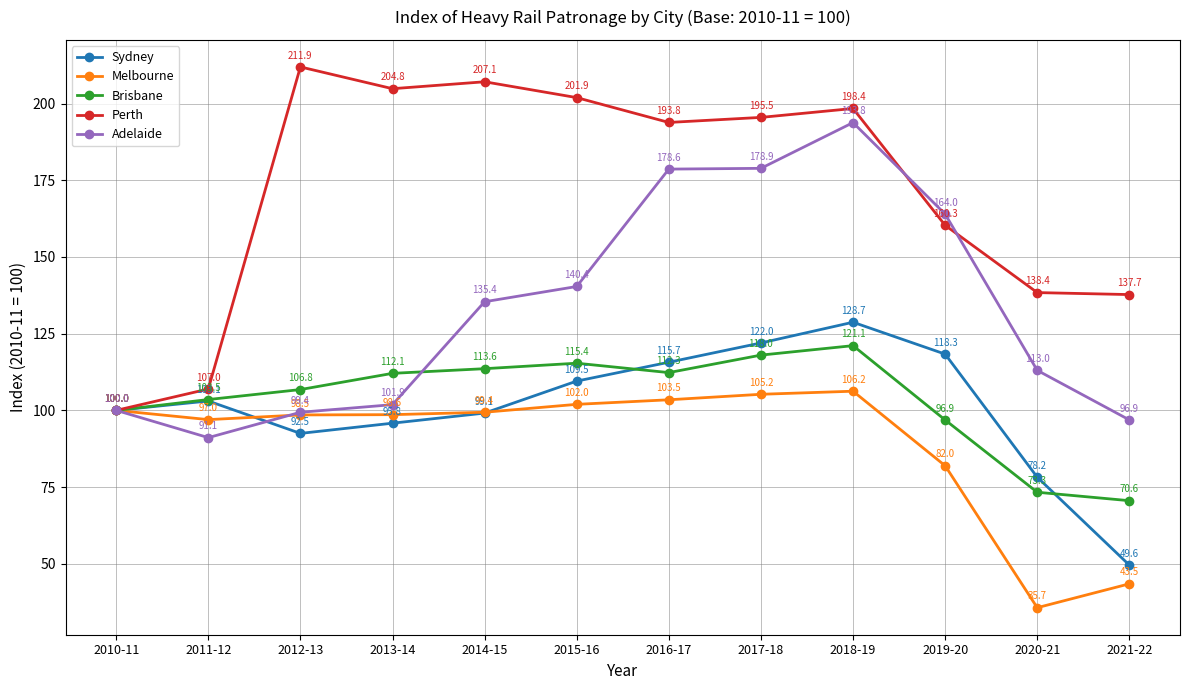

How many data points in Sydney are above 103?

6